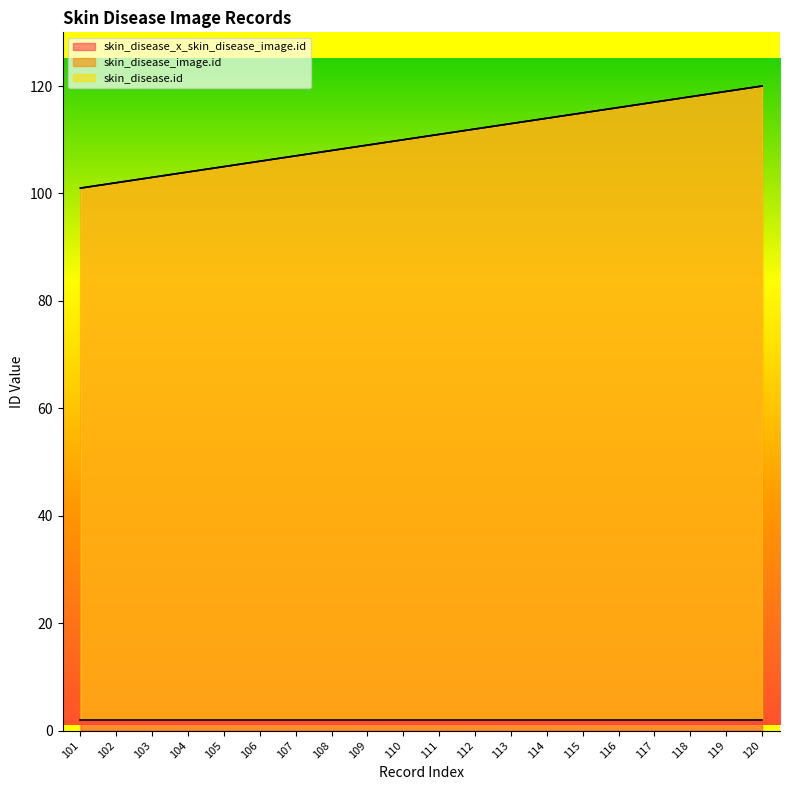

At which category does the chart reach its peak across all series?

120